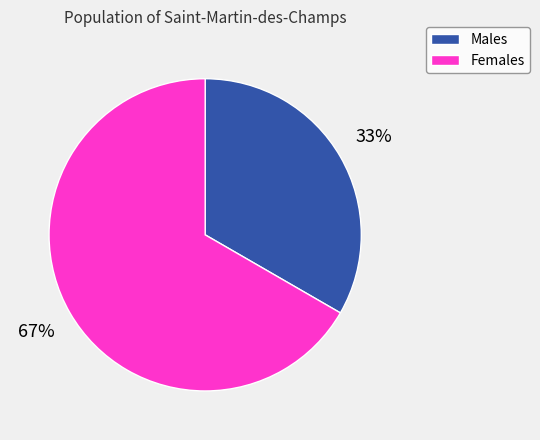

Rank the categories by value from highest to lowest.

Females, Males